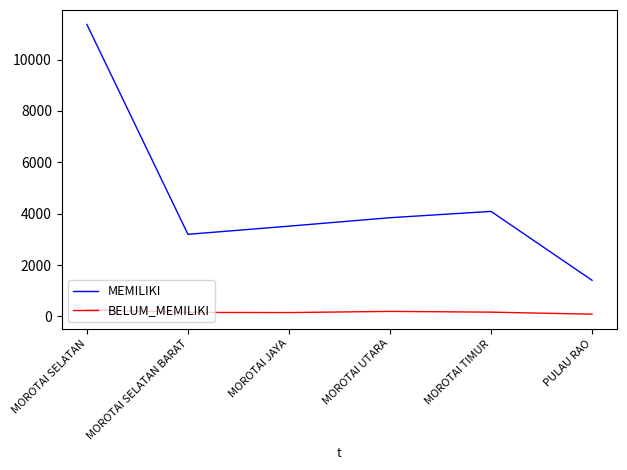

Is the value of MEMILIKI at PULAU RAO greater than the value of BELUM_MEMILIKI at PULAU RAO?

Yes